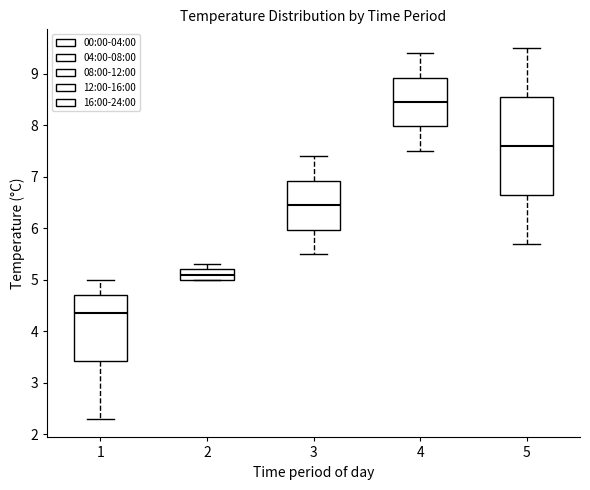

Reading left to right, transcribe this box plot: for each box, give where its median line is, the range the box spans, and where its two whiskers end, as read against the y-axis. The values are not printed on the chart, so give them approximately, as read against the axis.

1: median 4.4, box 3.4 to 4.7, whiskers 2.3 to 5.0
2: median 5.1, box 5.0 to 5.2, whiskers 5.0 to 5.3
3: median 6.5, box 6.0 to 6.9, whiskers 5.5 to 7.4
4: median 8.5, box 8.0 to 8.9, whiskers 7.5 to 9.4
5: median 7.6, box 6.7 to 8.6, whiskers 5.7 to 9.5